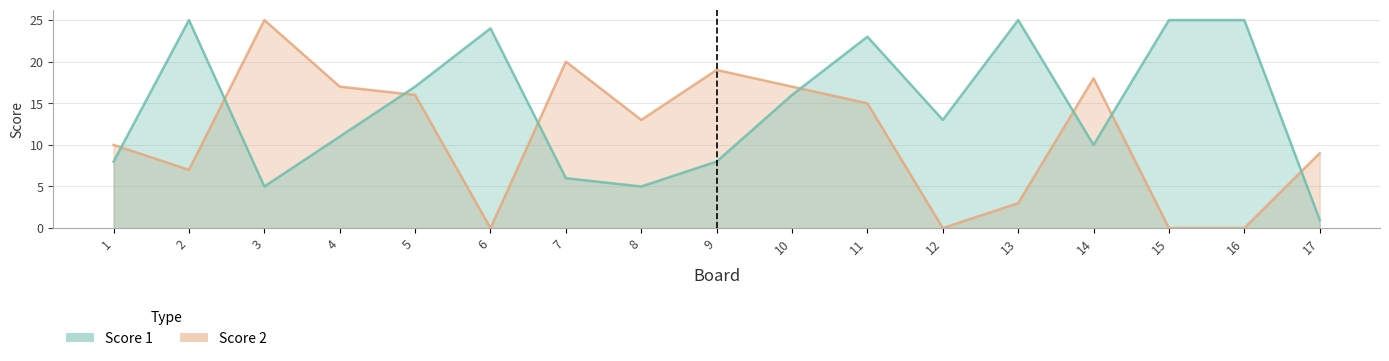

At which category does the chart reach its peak across all series?

2